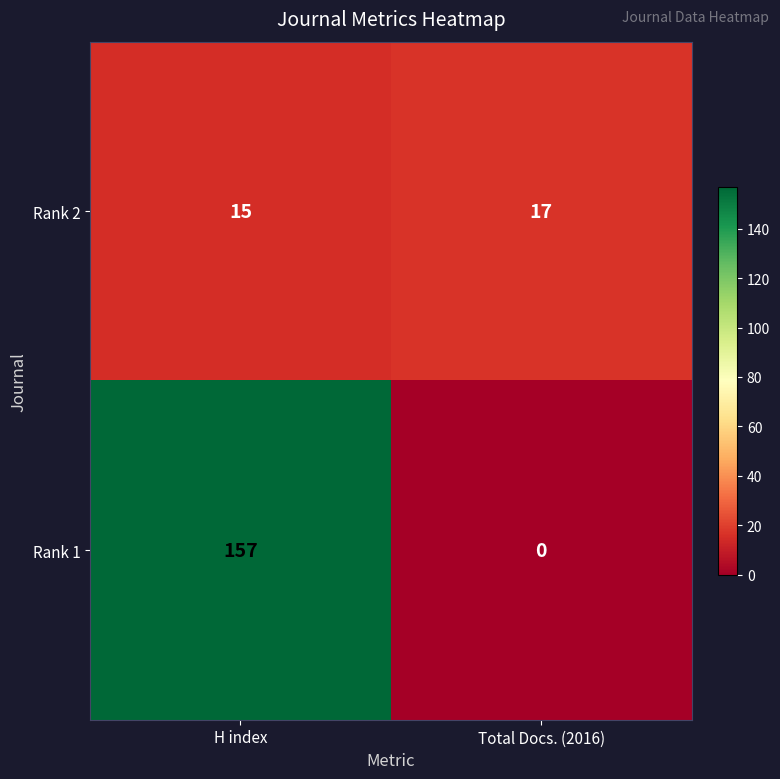

At H index, list the series in order from largest to smallest.

Rank 1, Rank 2